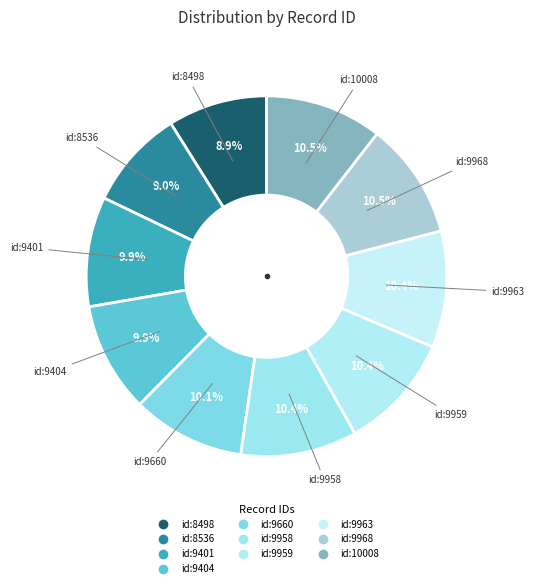

How many segments does this pie chart have?

10